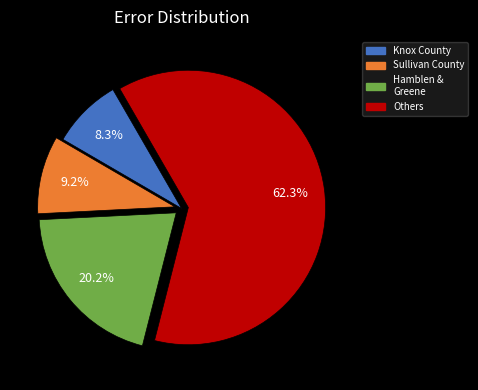

Is there any slice that represents more than half of the pie?

Yes